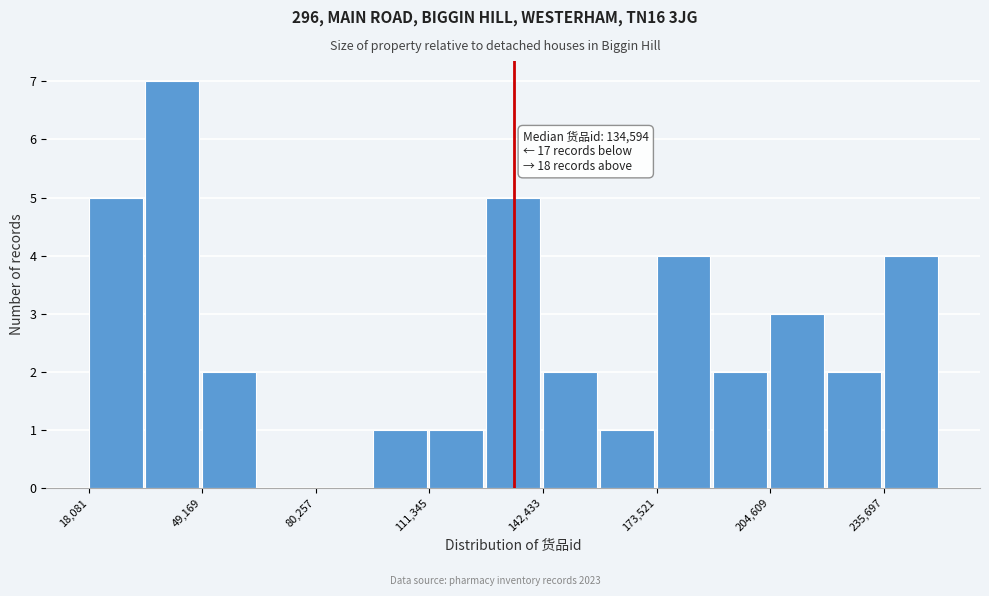

Read against the x-axis, roughly where is the centre of the tallest bar?

40000